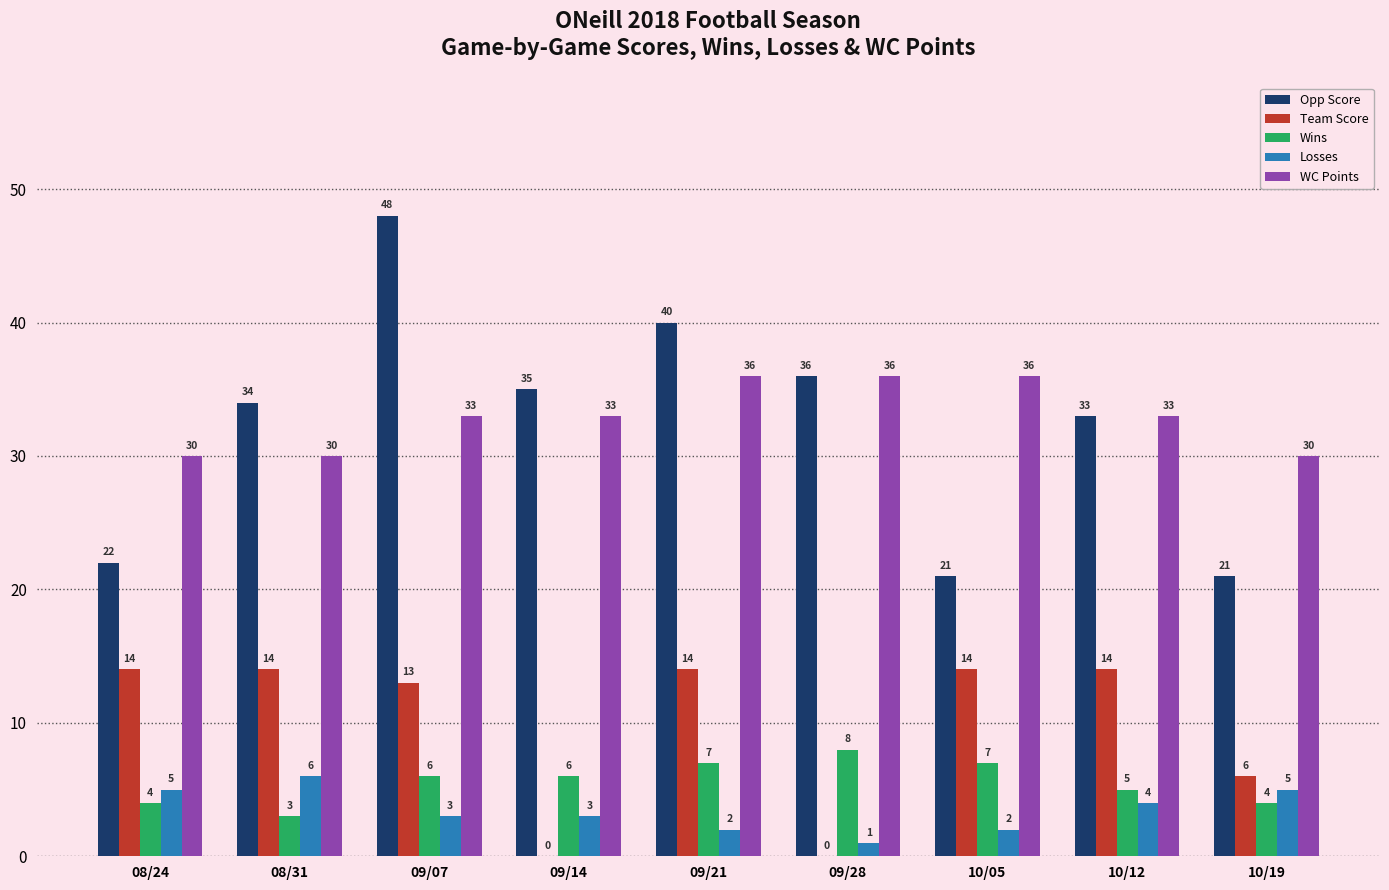

What is the greatest value displayed?

48